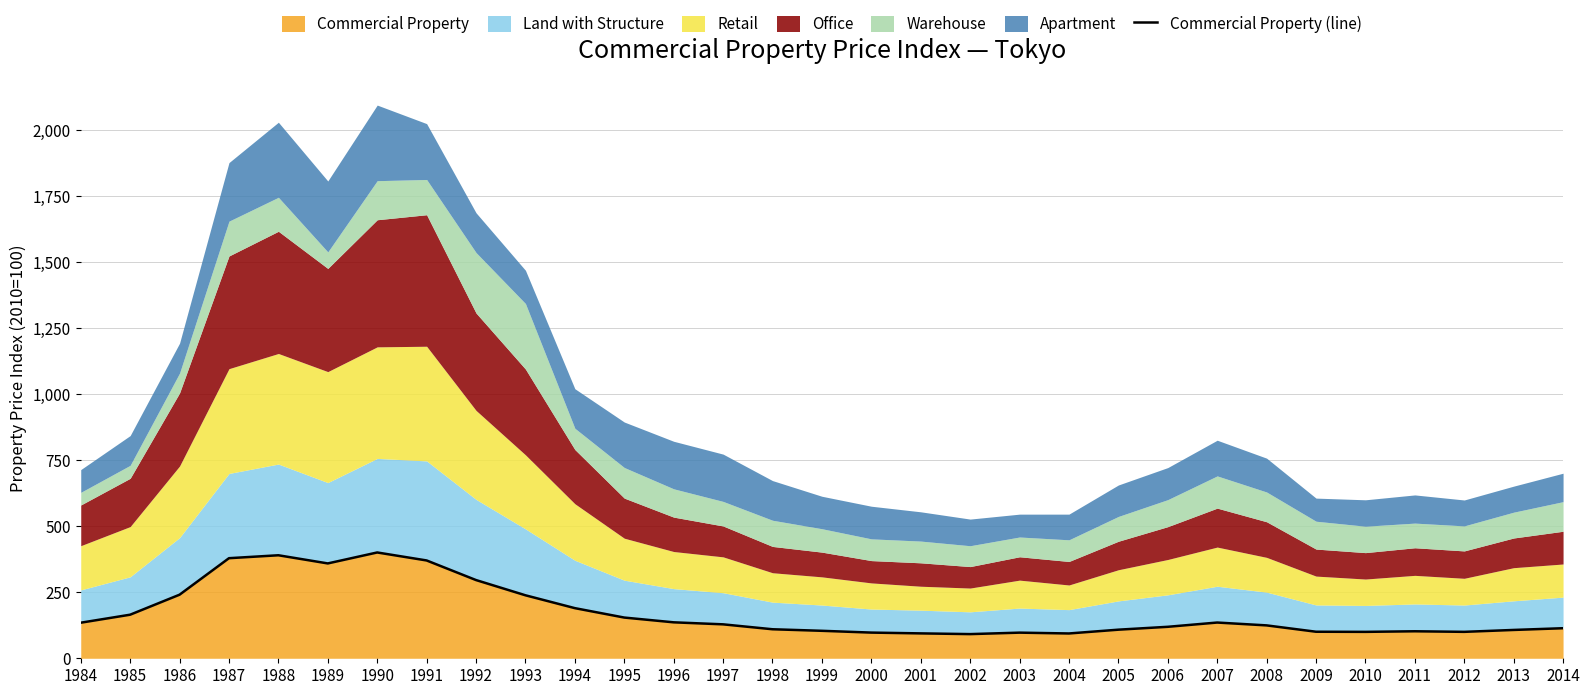

What is the maximum value for Commercial Property?

400.6